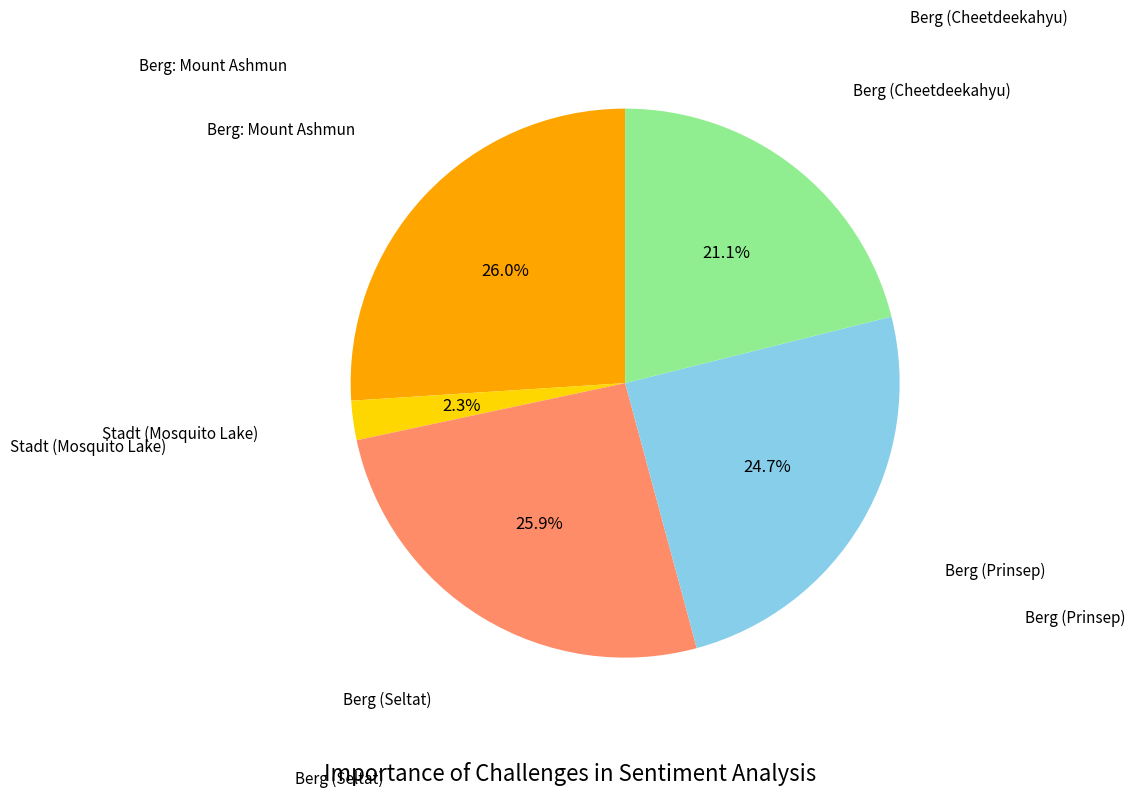

Does any single category account for the majority?

No